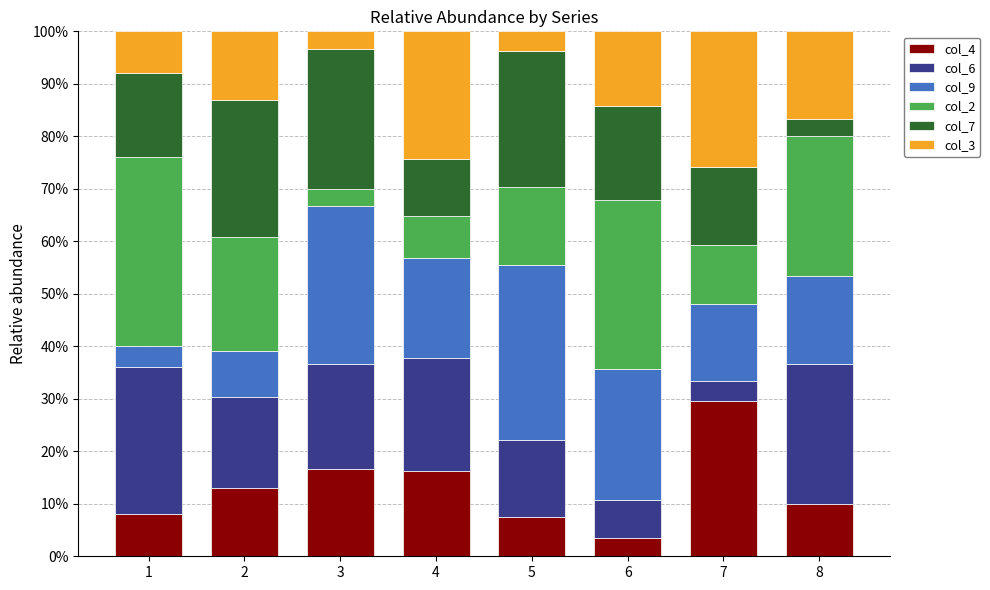

What is the minimum value for col_4?

3.6